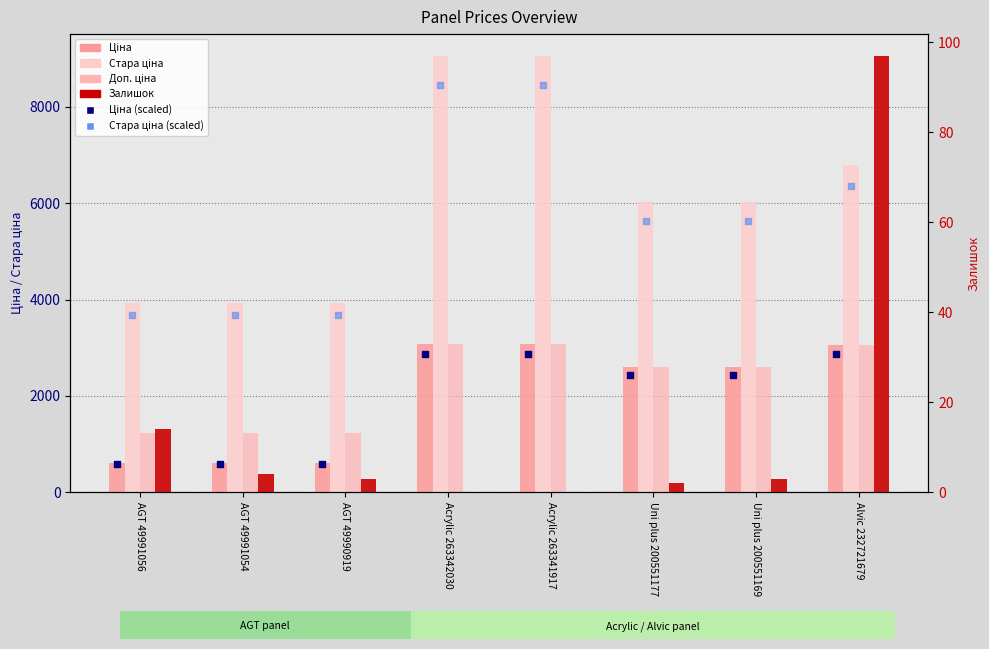

At which category is the sum across all series the highest?

Acrylic 263342030